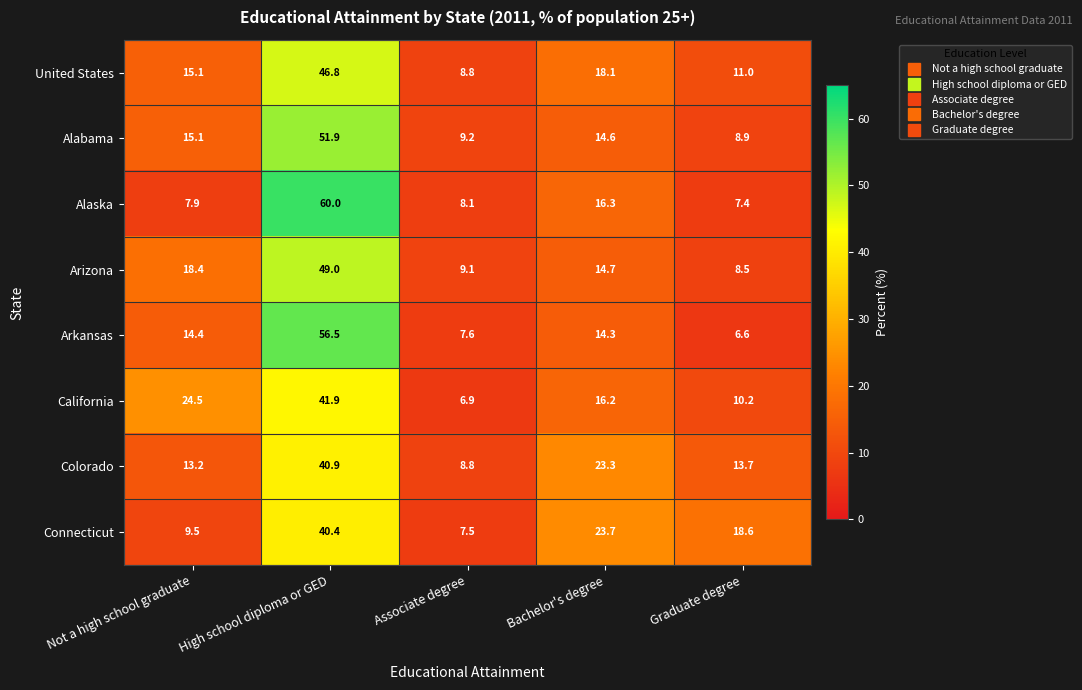

What value does the Arkansas series have at High school diploma or GED?

56.5